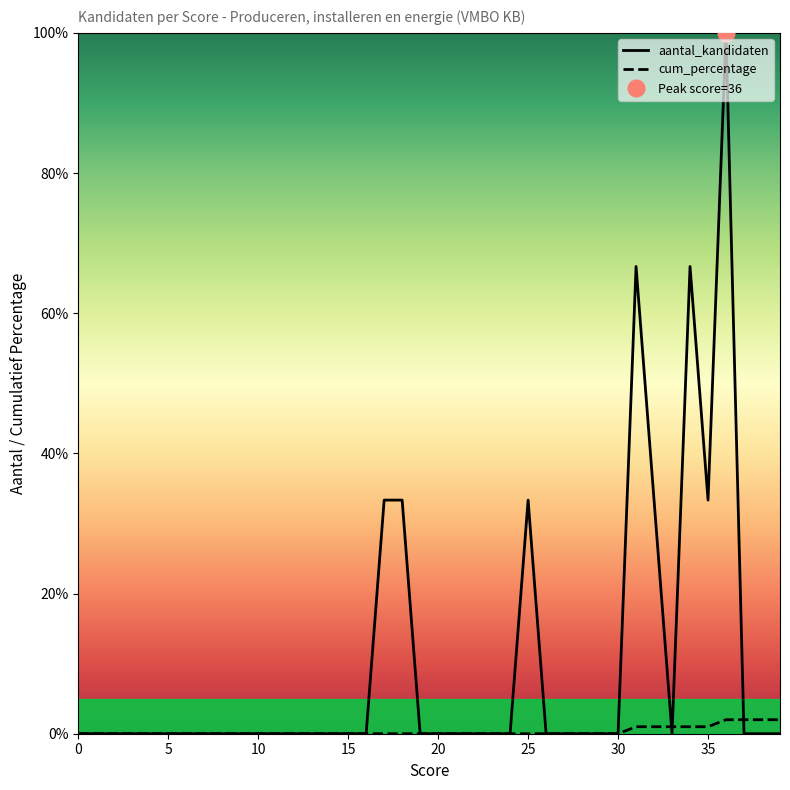

Count the number of categories in the chart.

40